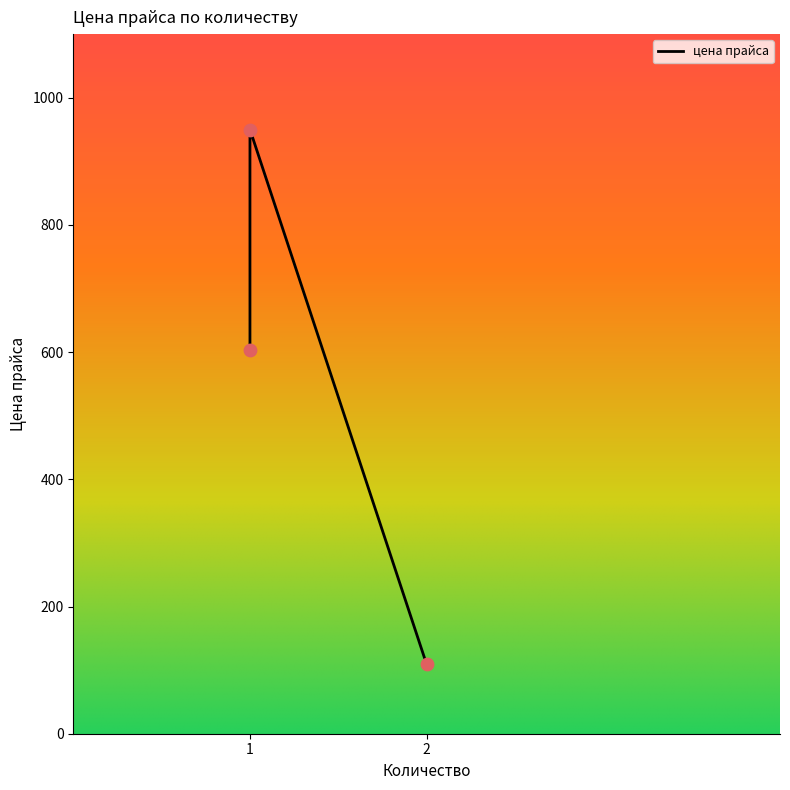

What is the change in value from 2 to 1?

+494